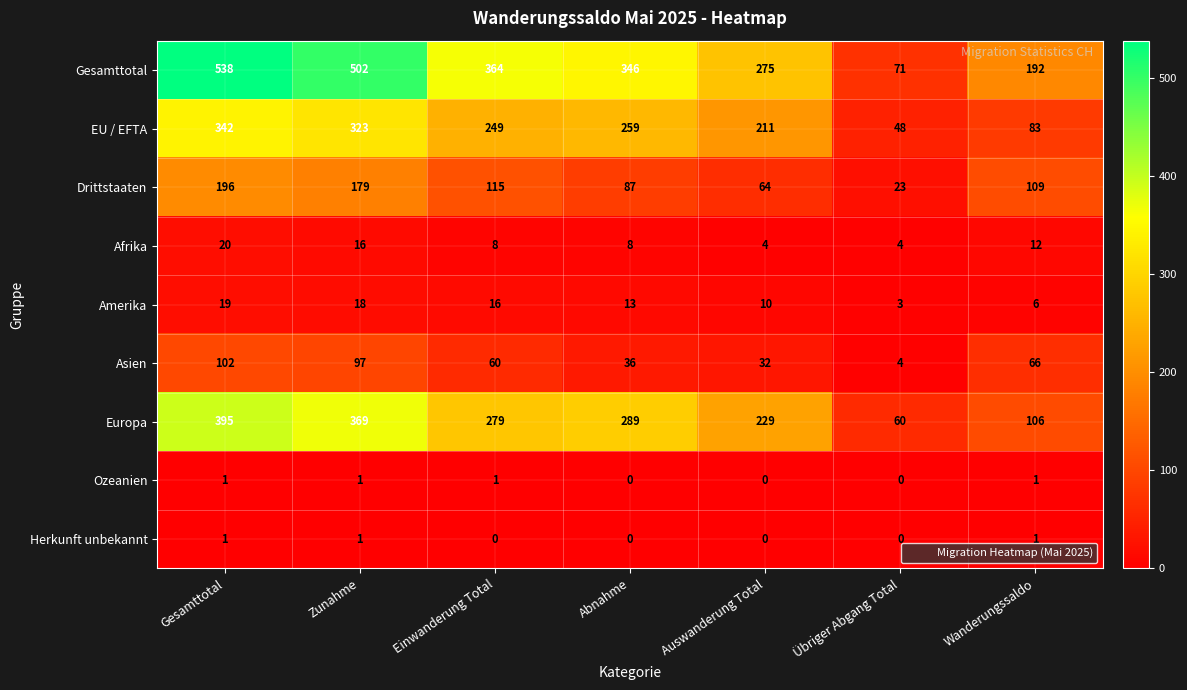

Where is Asien nearest to the value 53?

Einwanderung Total